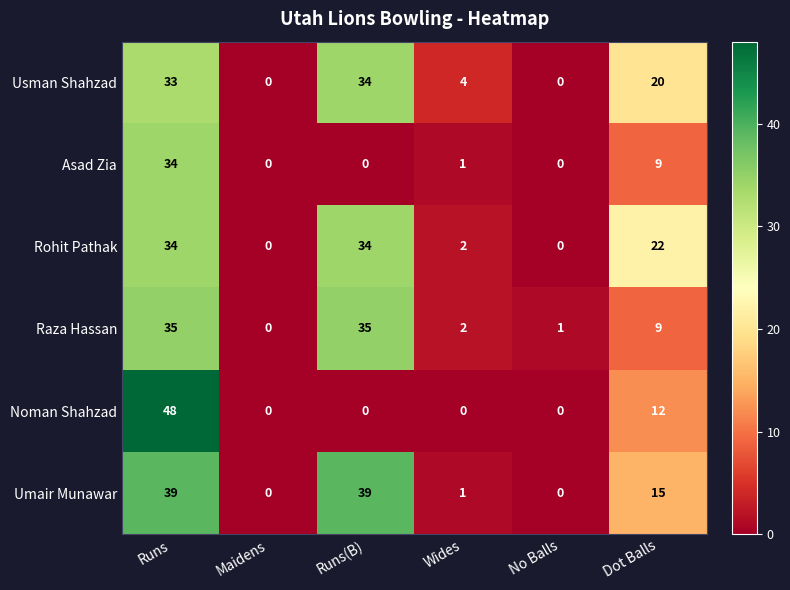

At how many categories does at least one series exceed 8?

3